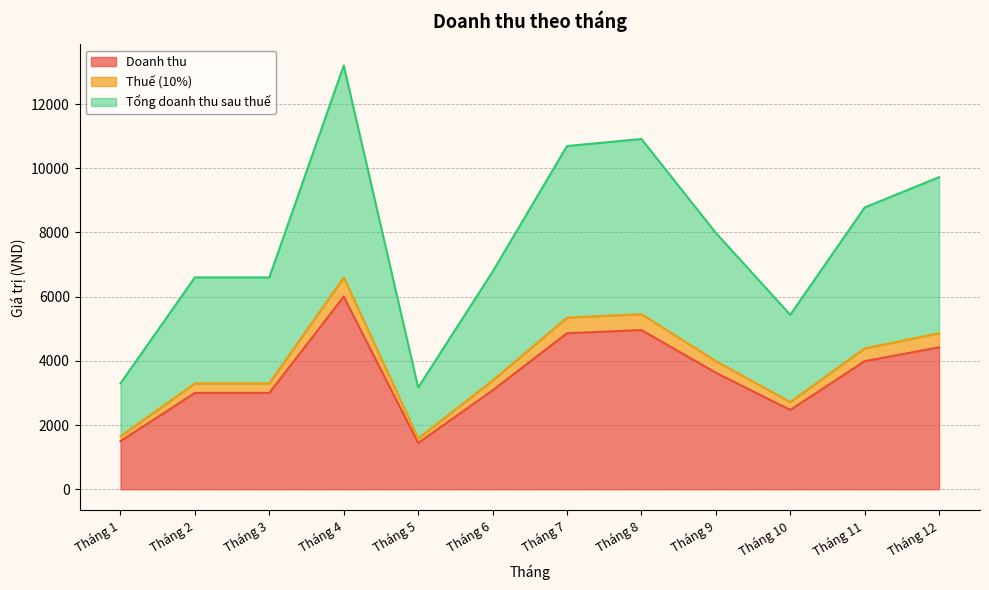

True or false: Tổng doanh thu sau thuế and Thuế (10%) intersect in this chart.

False